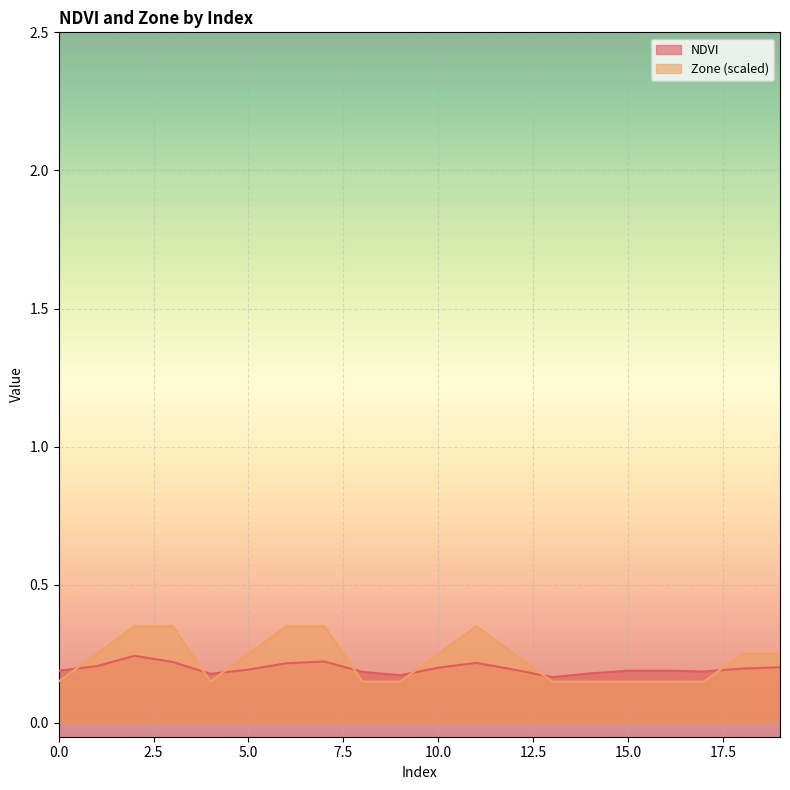

How many times do Zone and NDVI cross each other?

7